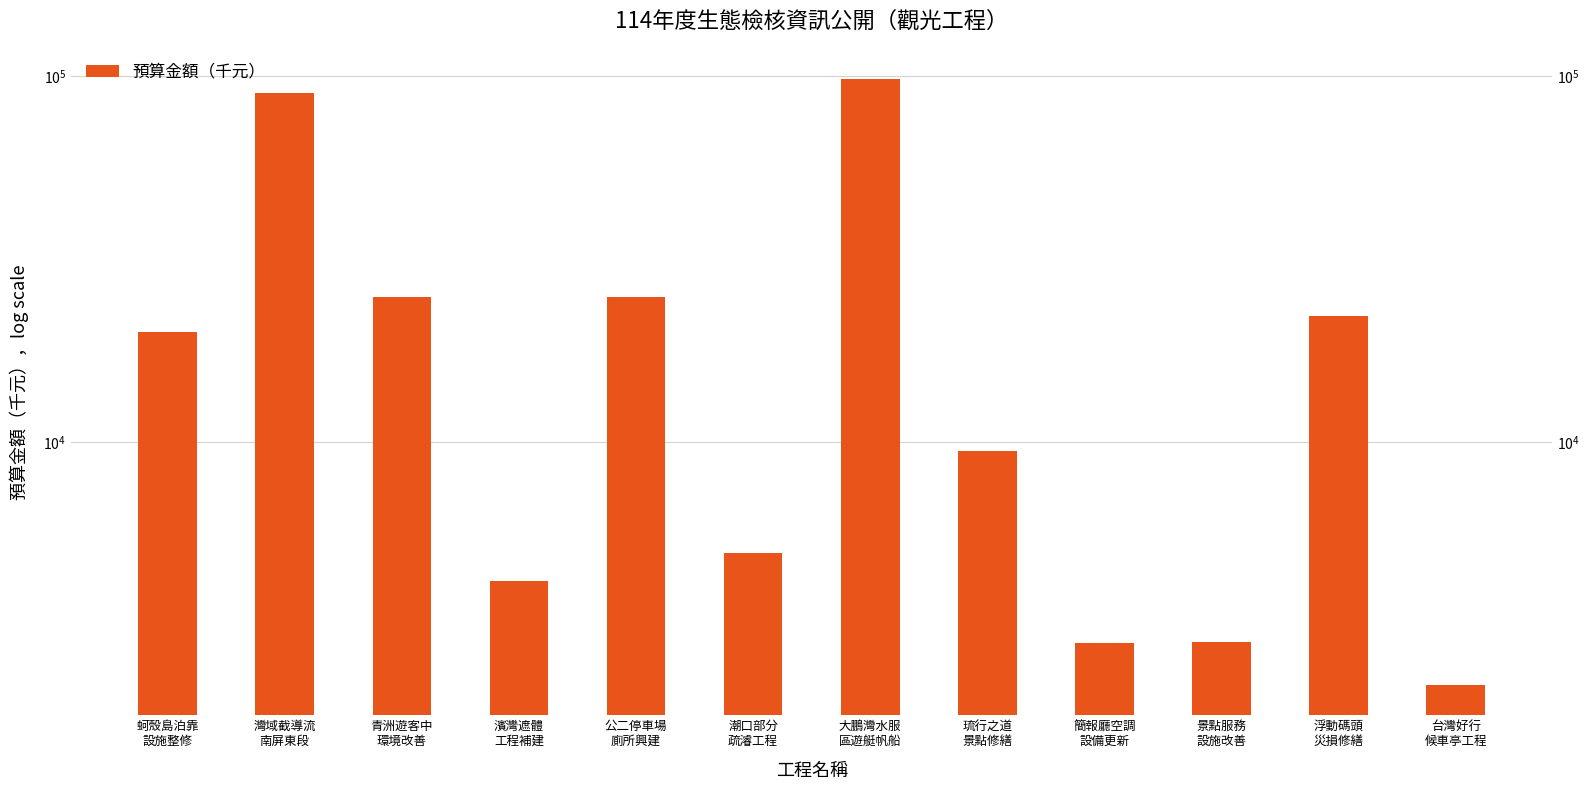

What is the minimum value shown in the chart?

2180